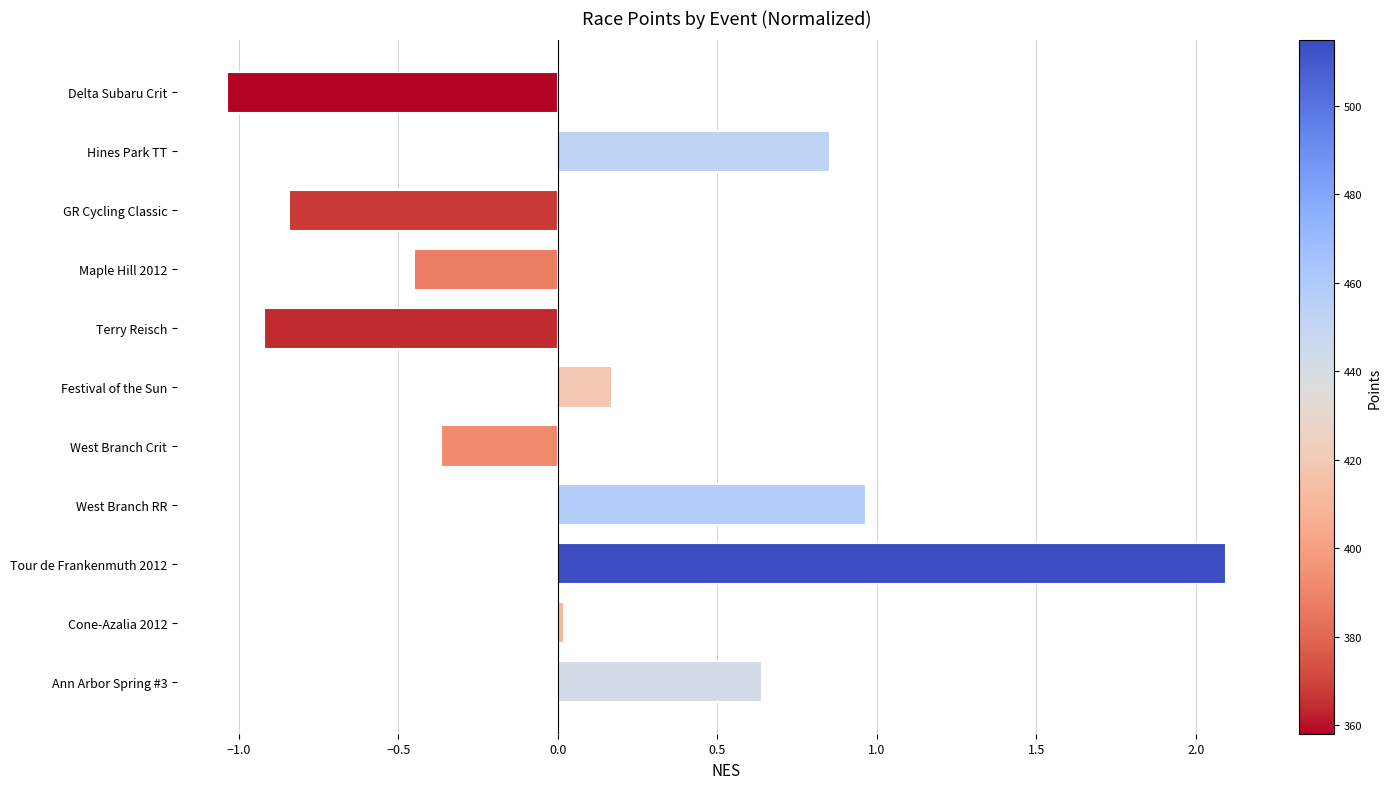

List the labels in order of value, smallest first.

Delta Subaru Crit, Terry Reisch, GR Cycling Classic, Maple Hill 2012, West Branch Crit, Cone-Azalia 2012, Festival of the Sun, Ann Arbor Spring #3, Hines Park TT, West Branch RR, Tour de Frankenmuth 2012